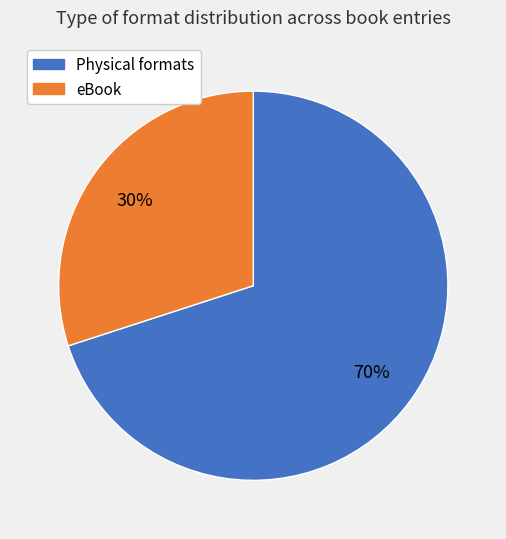

How many slices are in this pie chart?

2